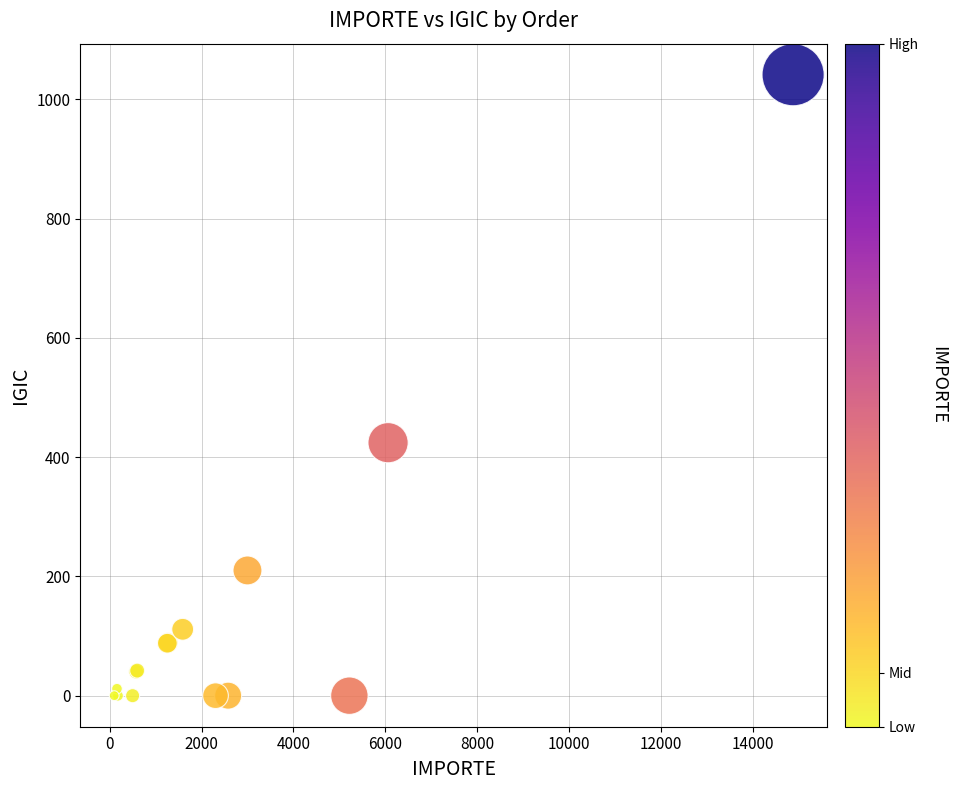

What Y value in the scatter plot is closest to 520?

424.2